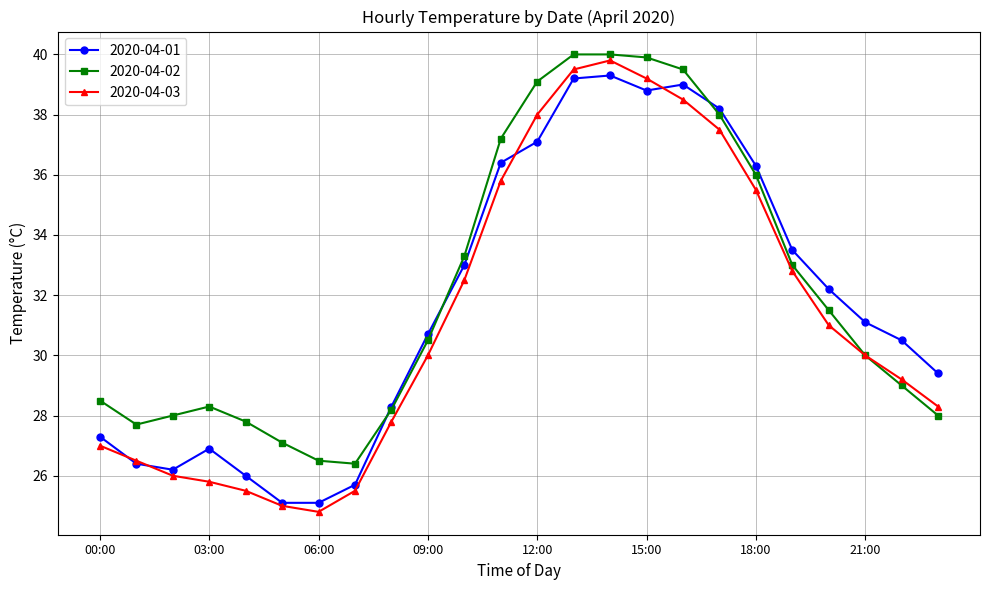

What are all the series names shown in the legend?

2020-04-01, 2020-04-02, 2020-04-03